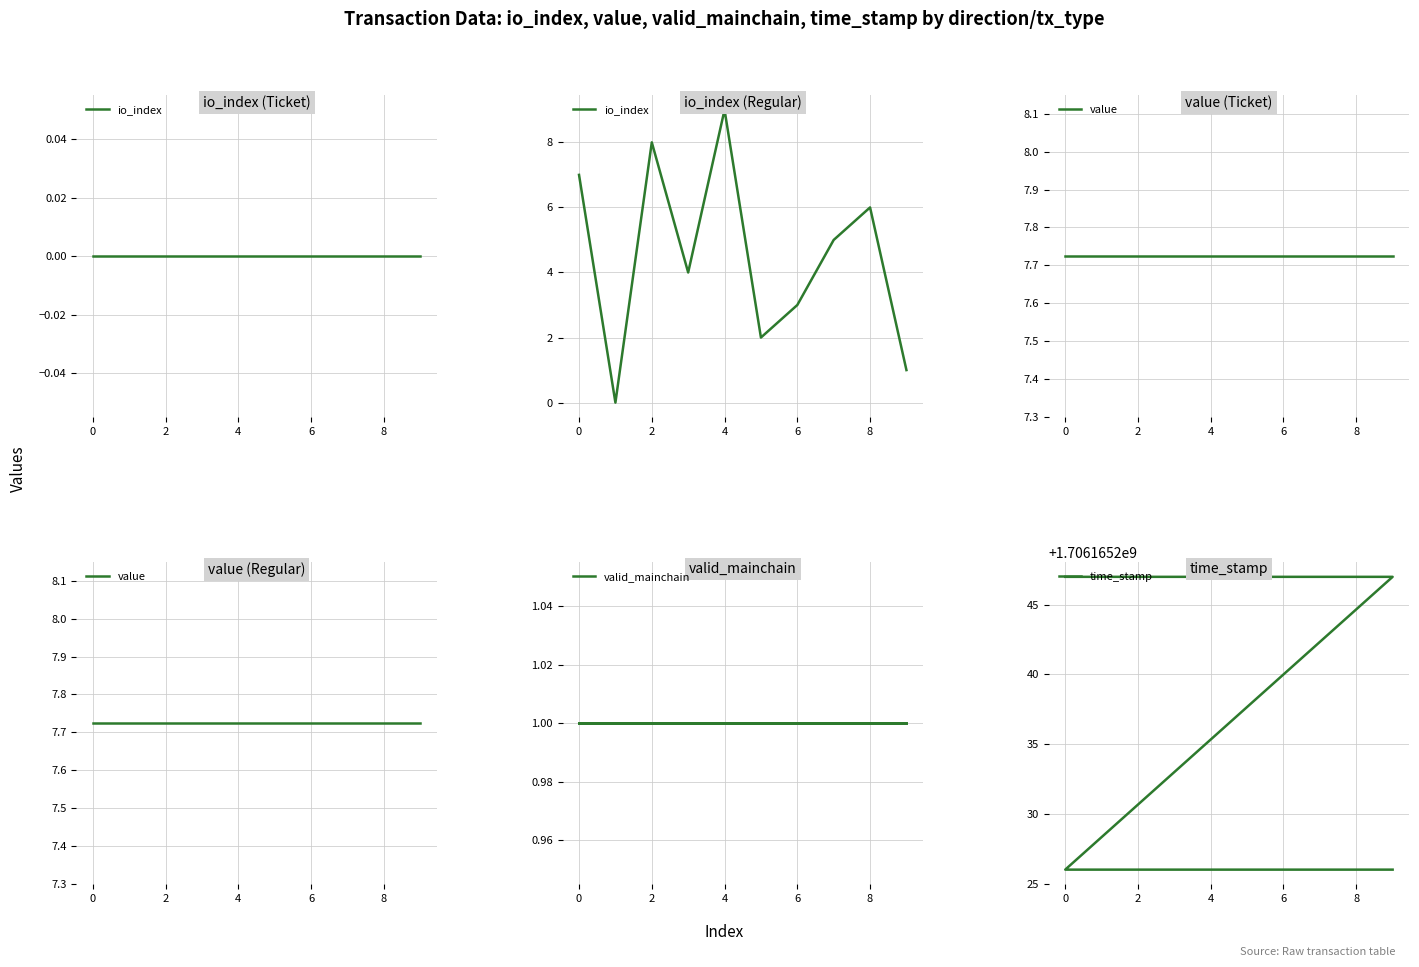

Reading right to left, extract all data points from this chart.

io_index: 1.0	6.0	5.0	3.0	2.0	9.0	4.0	8.0	0.0	7.0	0.0	0.0	0.0	0.0	0.0	0.0	0.0	0.0	0.0	0.0
value: 7.7	7.7	7.7	7.7	7.7	7.7	7.7	7.7	7.7	7.7	7.7	7.7	7.7	7.7	7.7	7.7	7.7	7.7	7.7	7.7
valid_mainchain: 1.0	1.0	1.0	1.0	1.0	1.0	1.0	1.0	1.0	1.0	1.0	1.0	1.0	1.0	1.0	1.0	1.0	1.0	1.0	1.0
time_stamp: 1706165226.0	1706165226.0	1706165226.0	1706165226.0	1706165226.0	1706165226.0	1706165226.0	1706165226.0	1706165226.0	1706165226.0	1706165247.0	1706165247.0	1706165247.0	1706165247.0	1706165247.0	1706165247.0	1706165247.0	1706165247.0	1706165247.0	1706165247.0